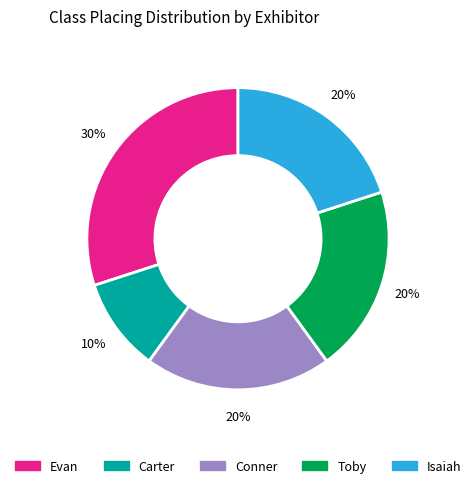

To the nearest percent, what is the difference between the Isaiah and Carter slice percentages?

10%